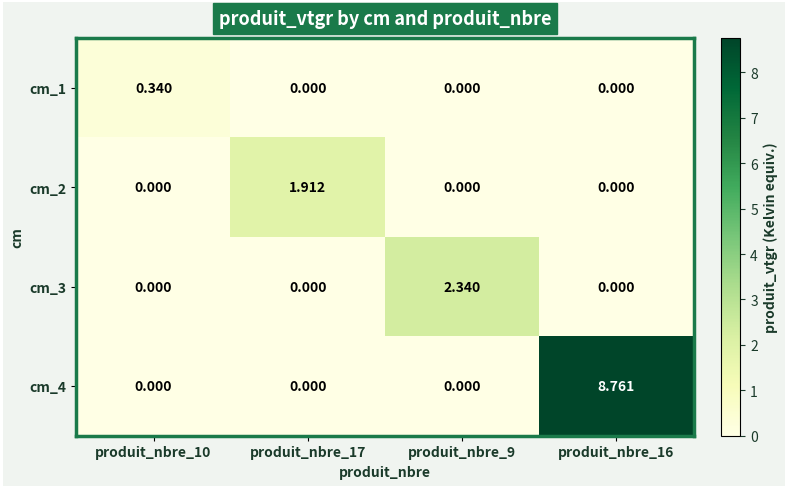

Which series has the widest spread of values?

cm_4